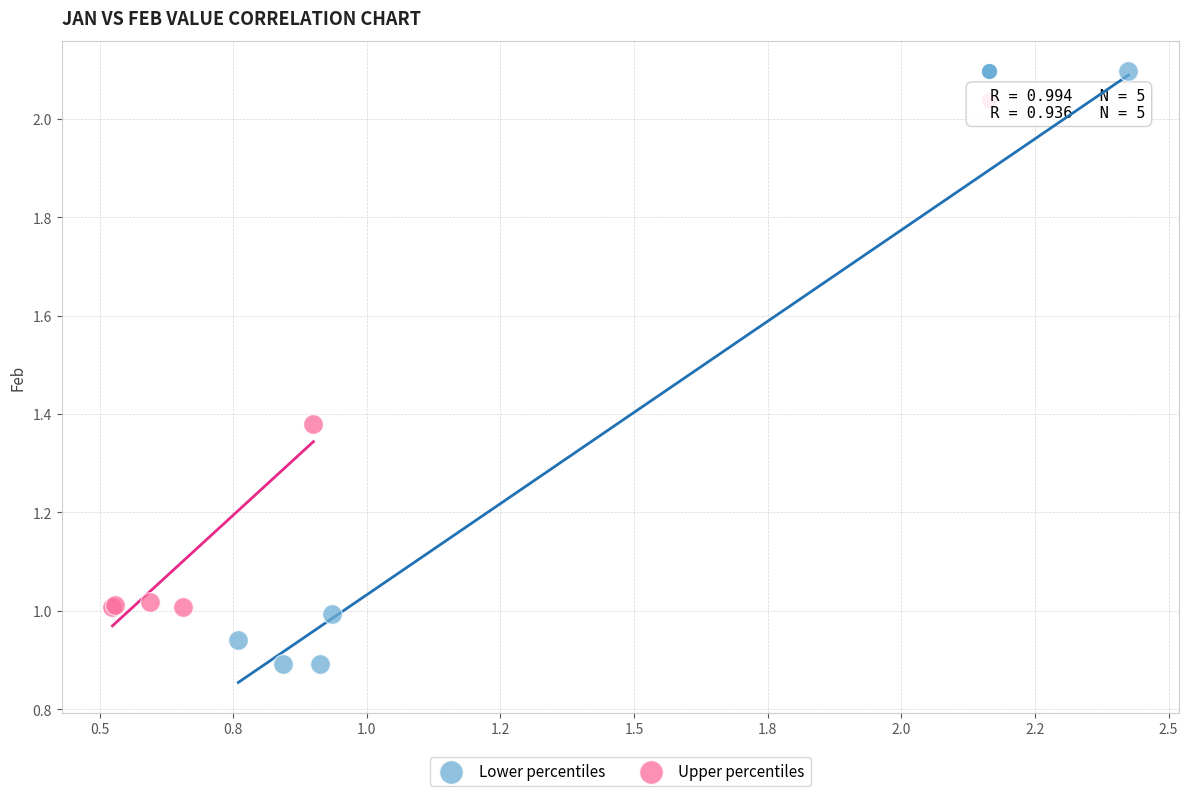

Which series contains the lowest Y value?

Lower percentiles